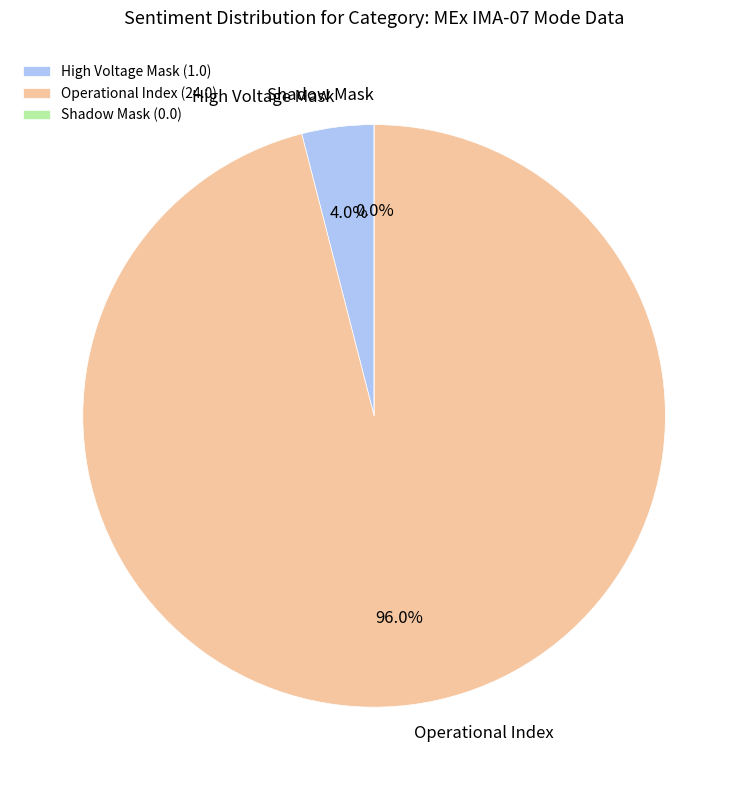

Rank the categories by value from highest to lowest.

Operational Index, High Voltage Mask, Shadow Mask